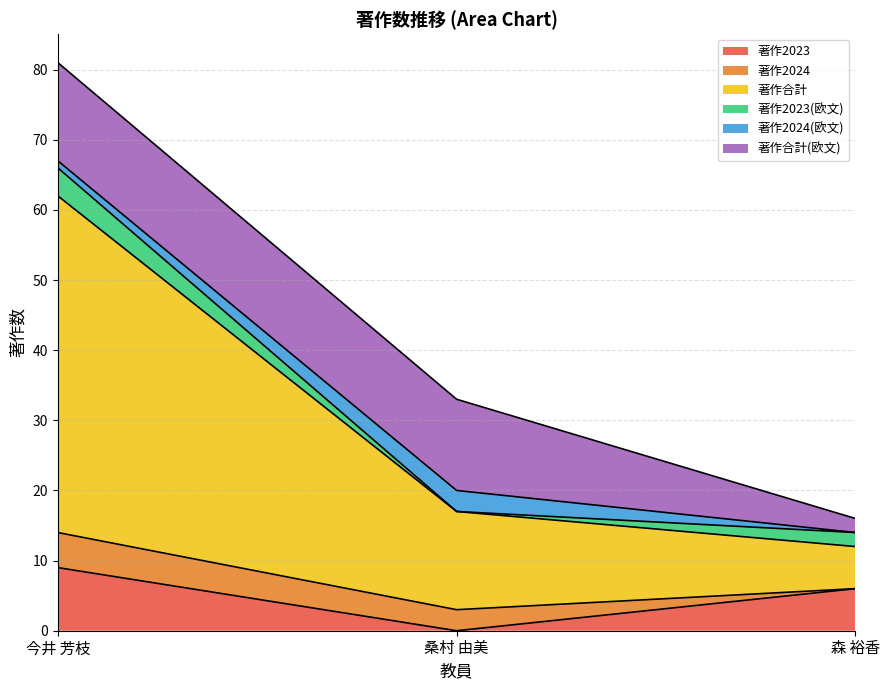

What is the label of the 3rd point from the left?

森 裕香